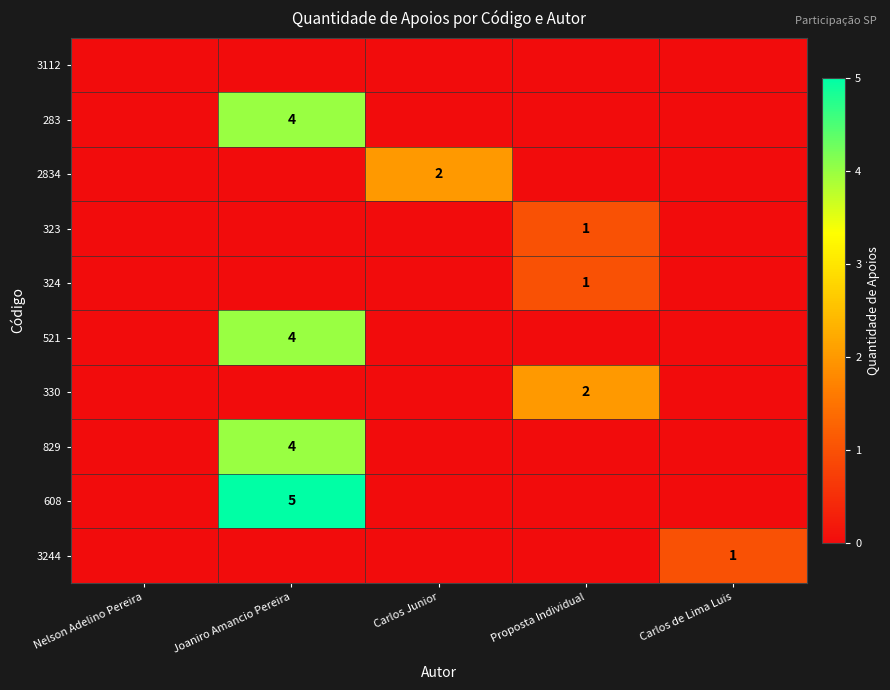

The value of 2834 at Carlos Junior is 1. True or false?

False